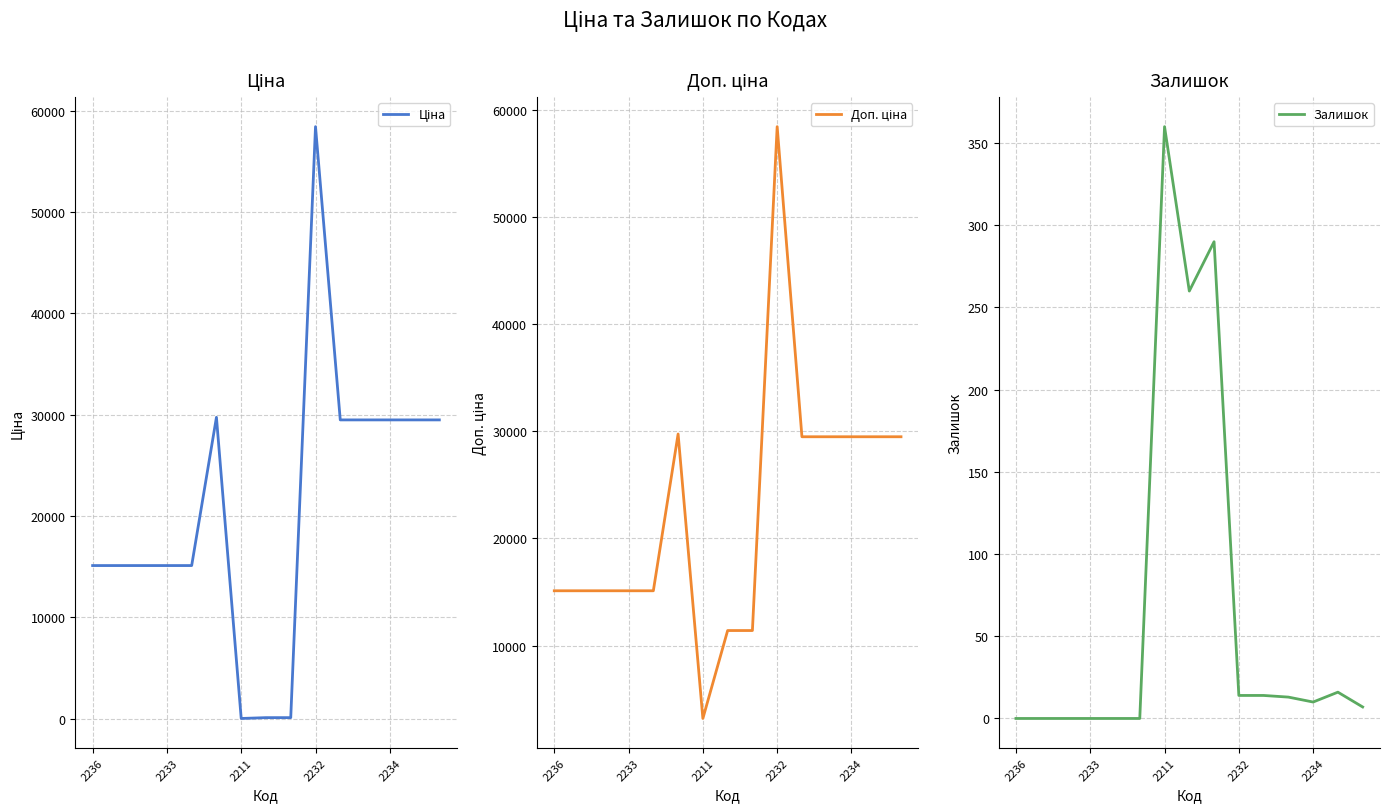

The value of Доп. ціна at 13 is 43905.9. True or false?

False